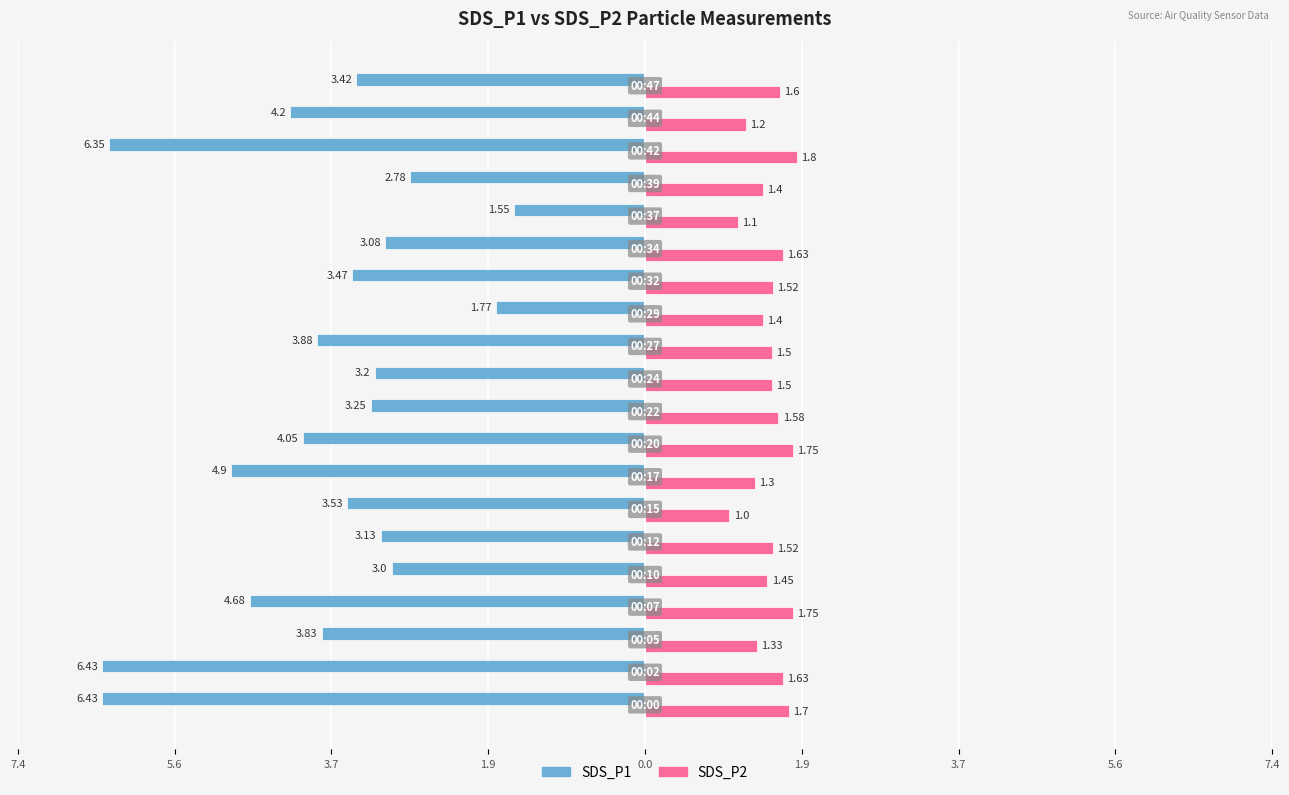

How many groups of bars are there?

20